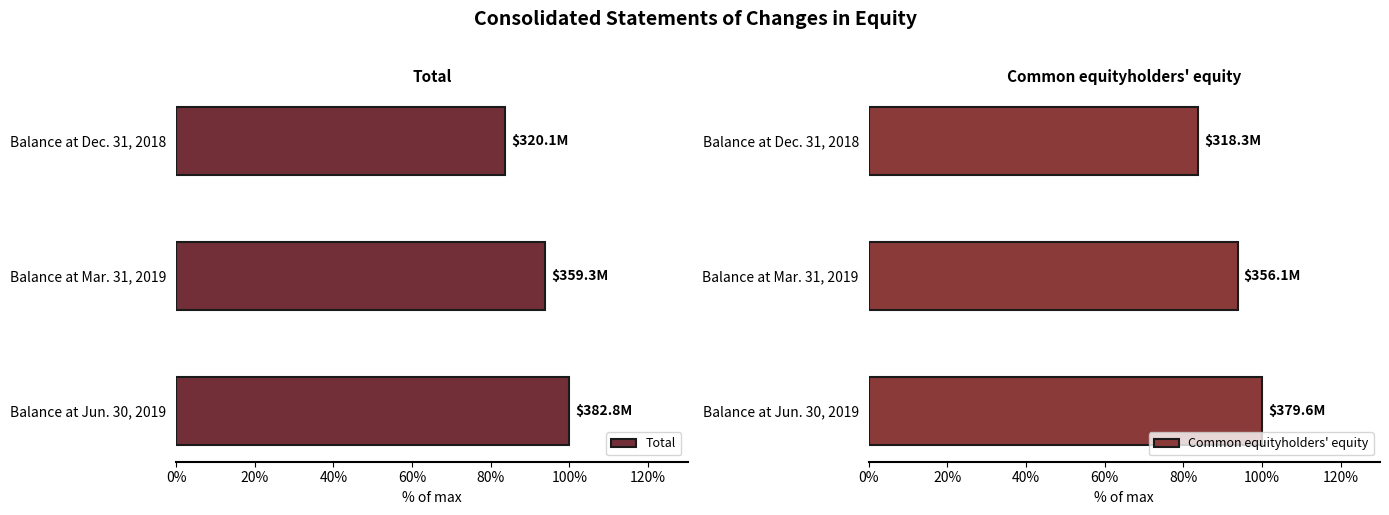

Which category has the lowest value in the Total series?

Balance at Dec. 31, 2018